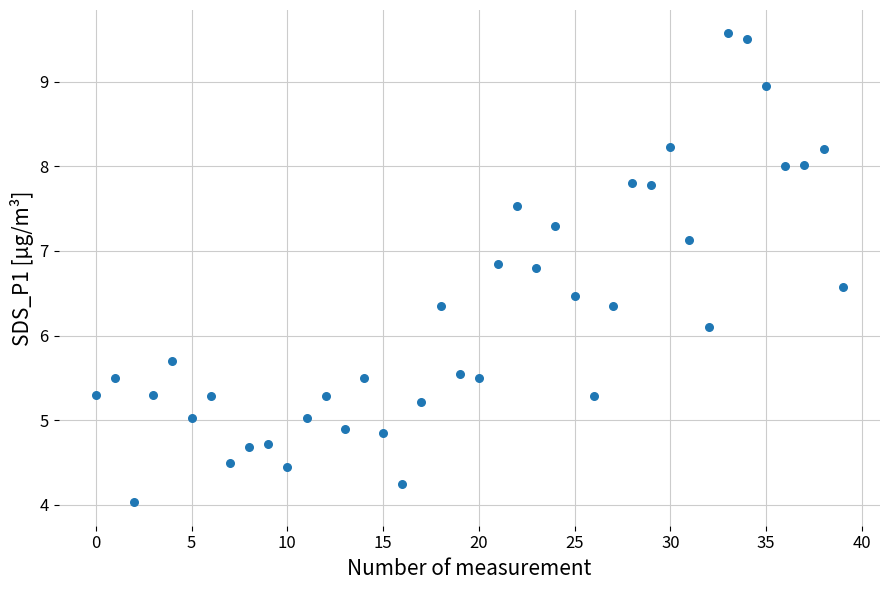

What Y value in the scatter plot is closest to 6?

6.1